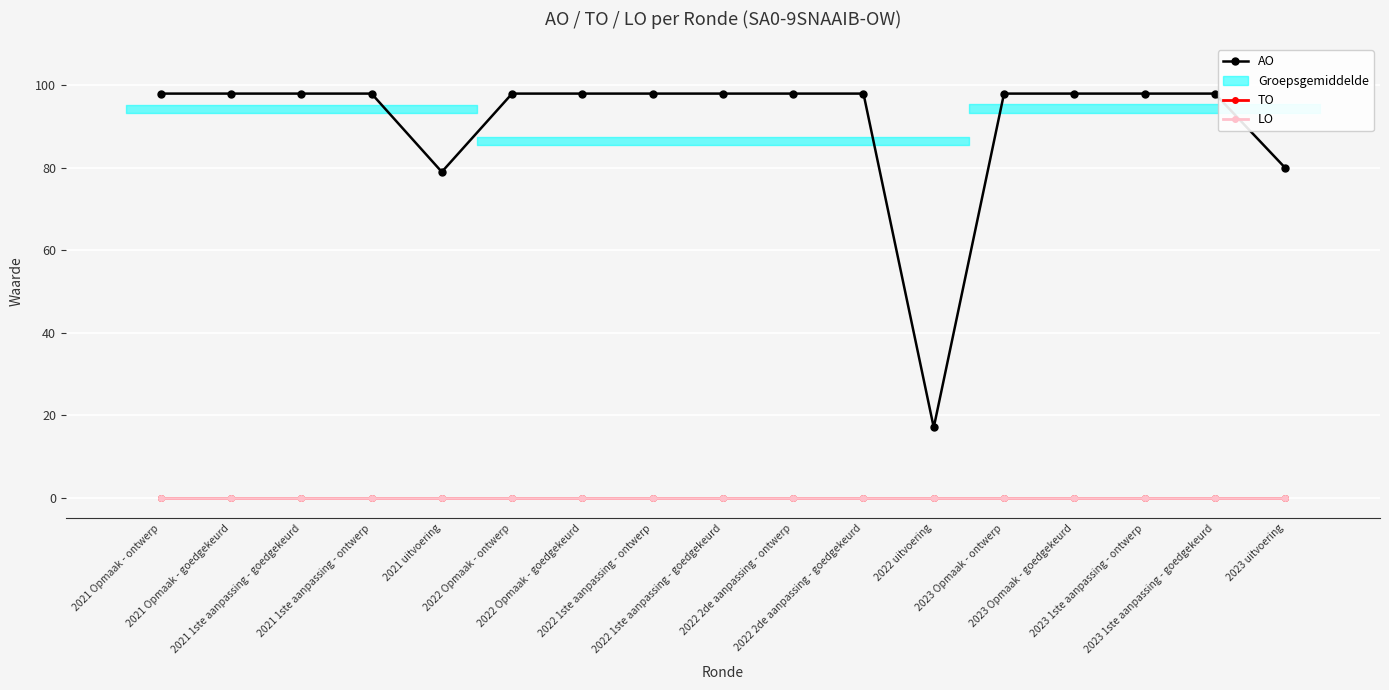

How many lines are shown in the chart?

3